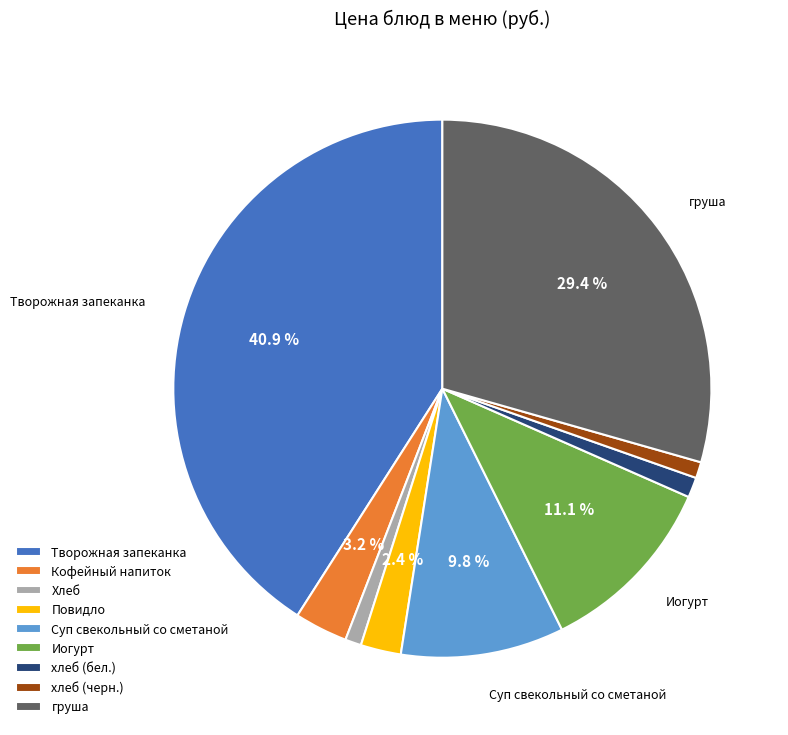

What percentage is NOT represented by Иогурт?

88.9%